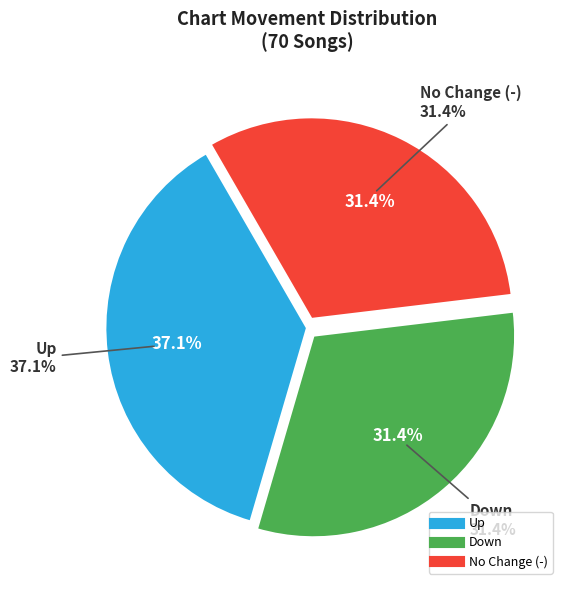

Rank the categories by value from lowest to highest.

down, -, up